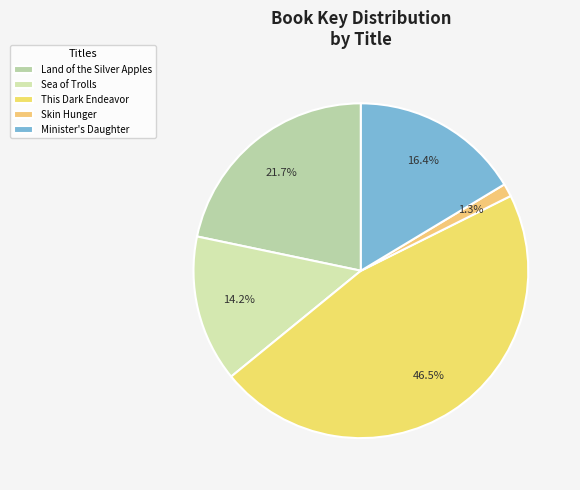

How many segments does this pie chart have?

5